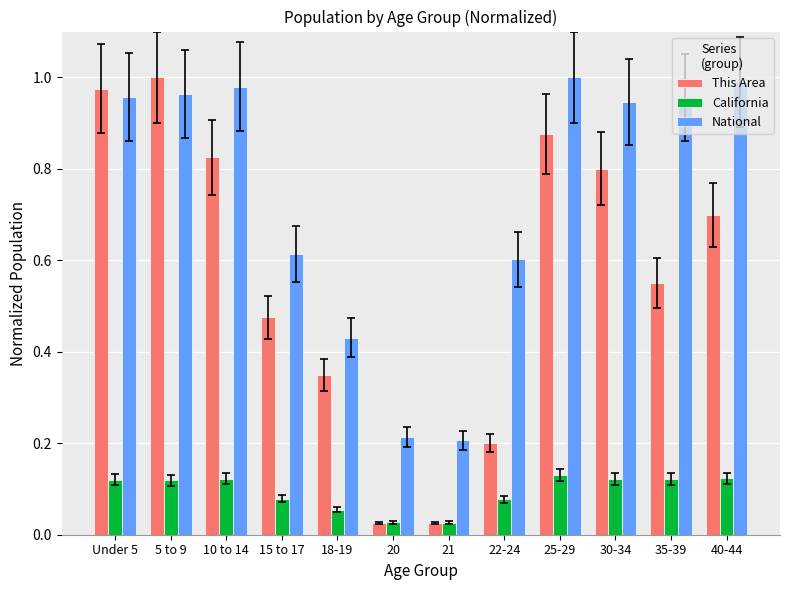

List the series in order of their overall mean, lowest first.

California, This Area, National